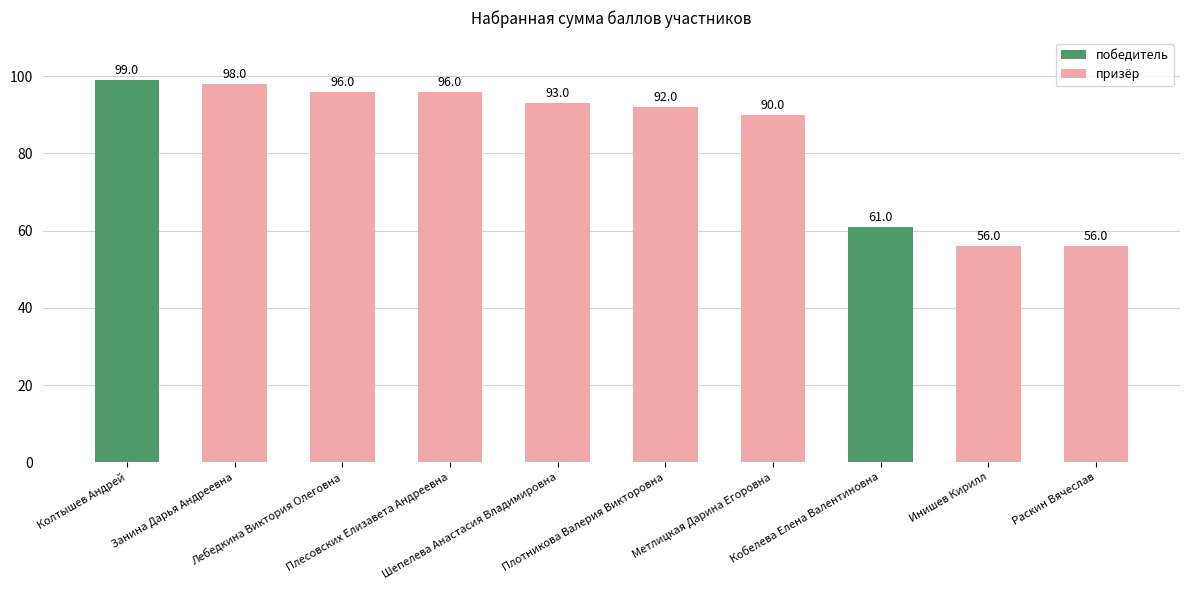

Are the bars horizontal?

No